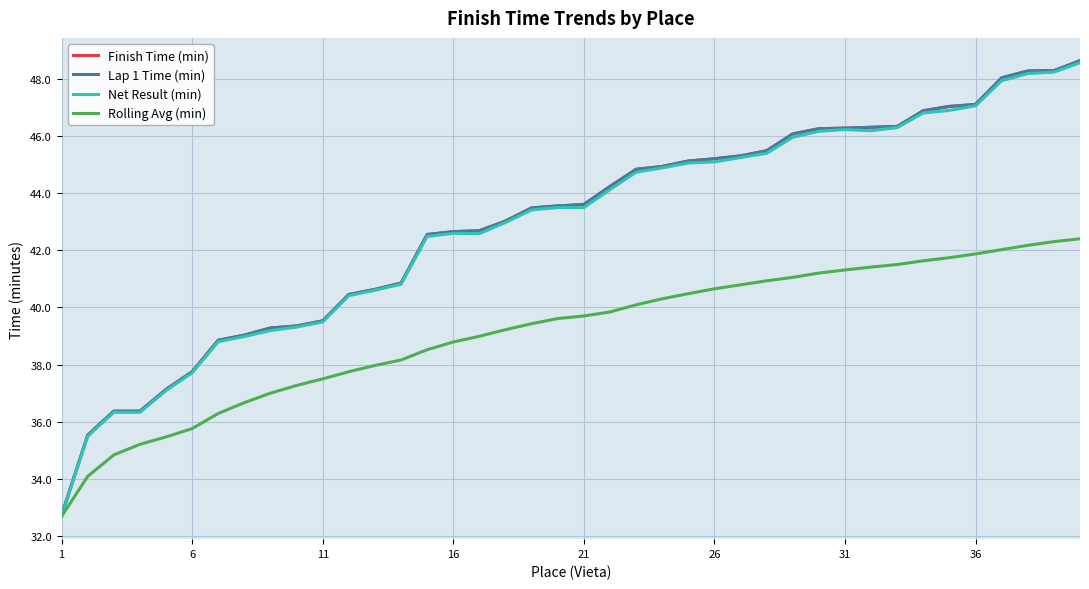

Is this an area chart (filled region under the line)?

No